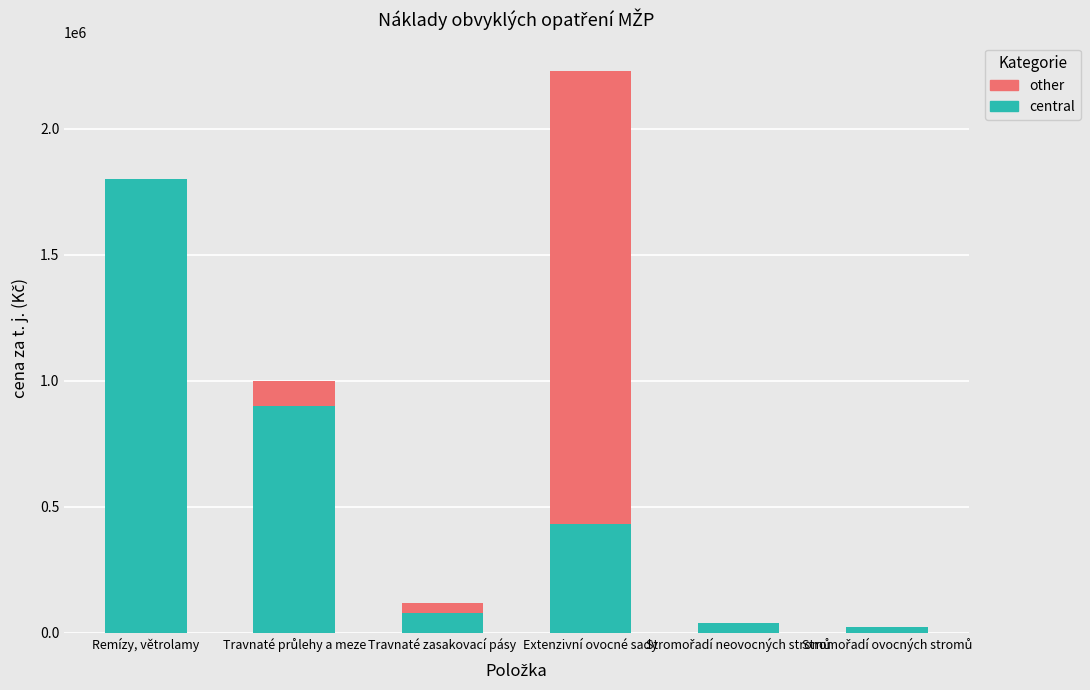

At which category is the sum across all series the highest?

Extenzivní ovocné sady